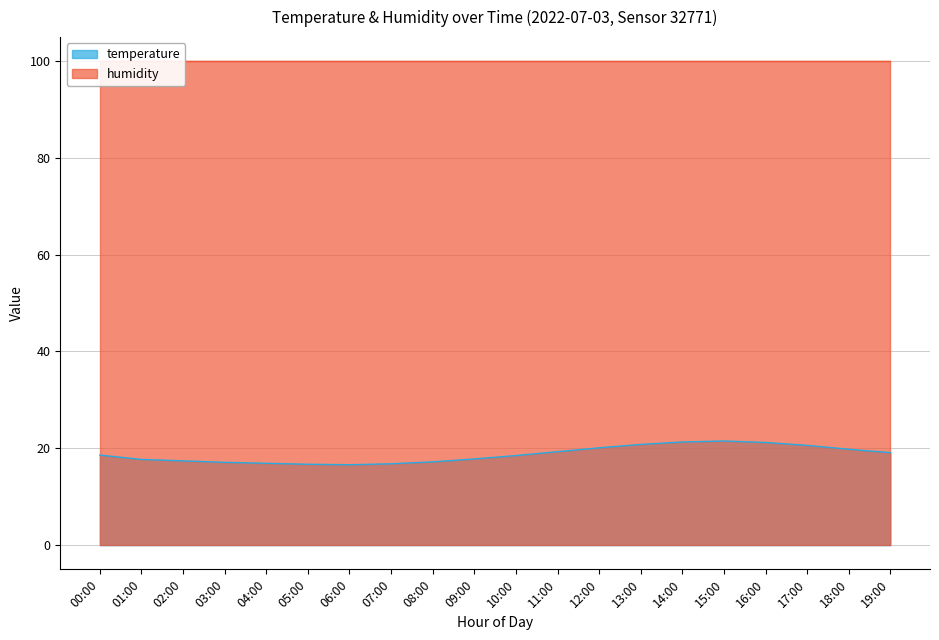

Where is the data nearest to the value 19?

19:00